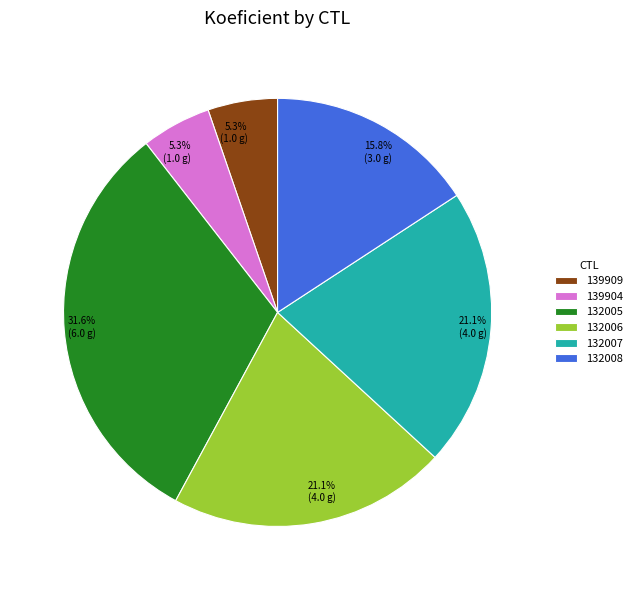

Is 132007 the majority of the pie?

No